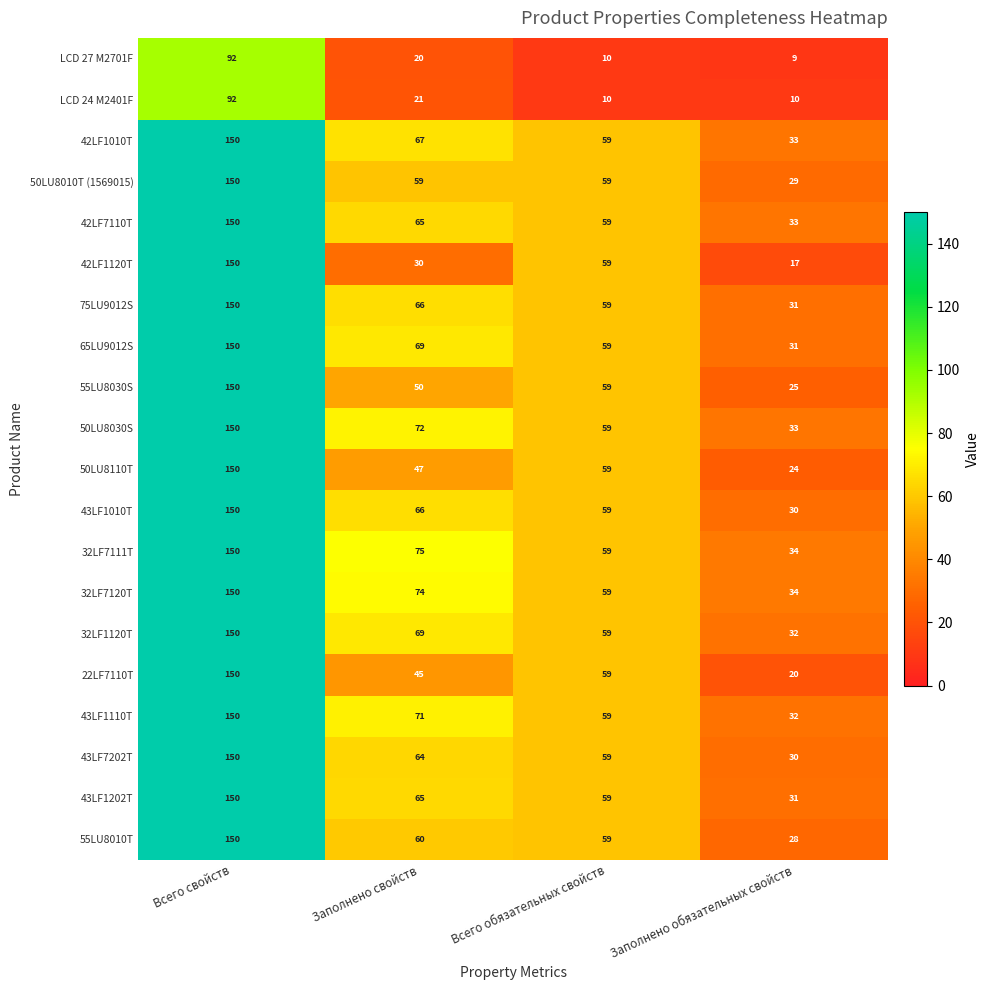

True or false: 32LF7111T has a value of 22 at Заполнено обязательных свойств.

False